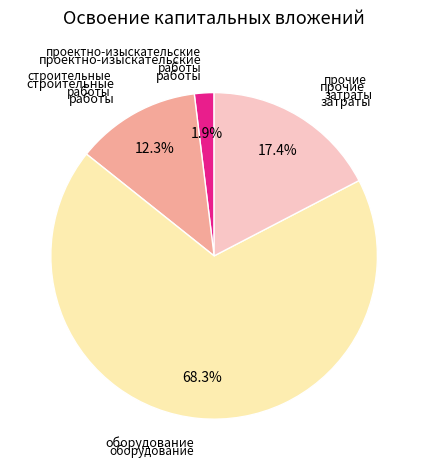

Is there any slice that represents more than half of the pie?

Yes